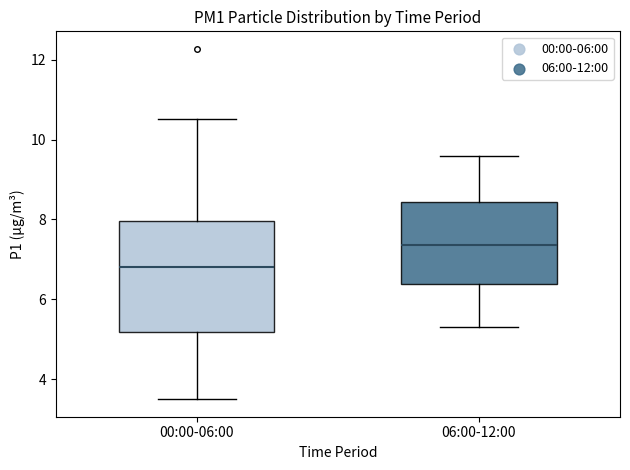

Where does the median line of the box for 00:00-06:00 sit on the y-axis? The values are not printed on the chart, so give them approximately, as read against the axis.

6.8